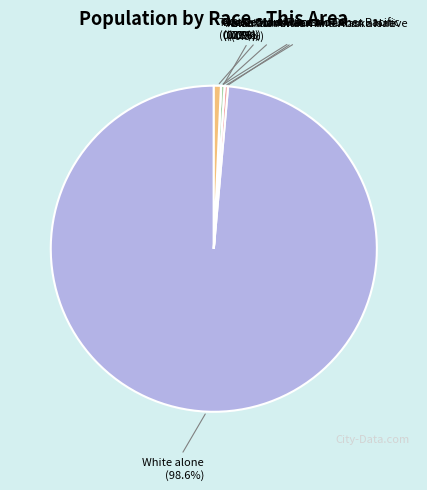

What is the smallest slice in the pie chart?

American Indian and Alaska Native